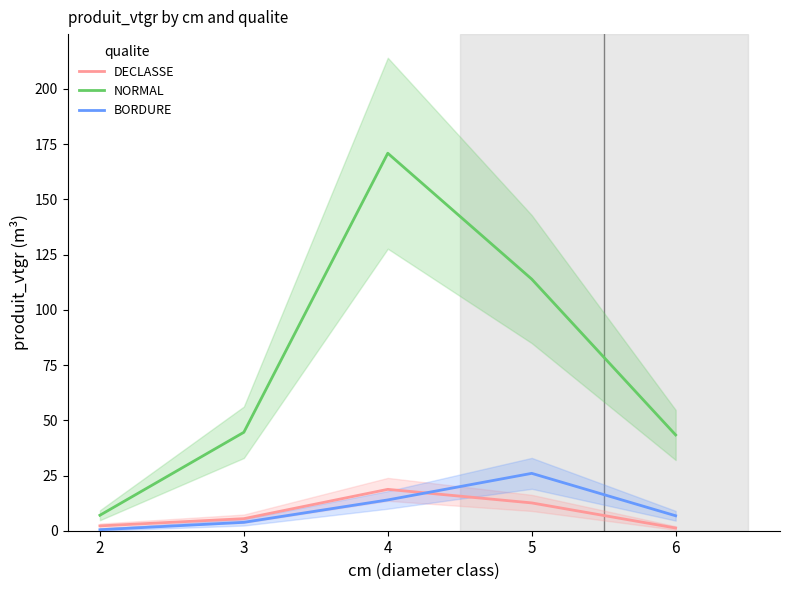

True or false: NORMAL and DECLASSE intersect in this chart.

False